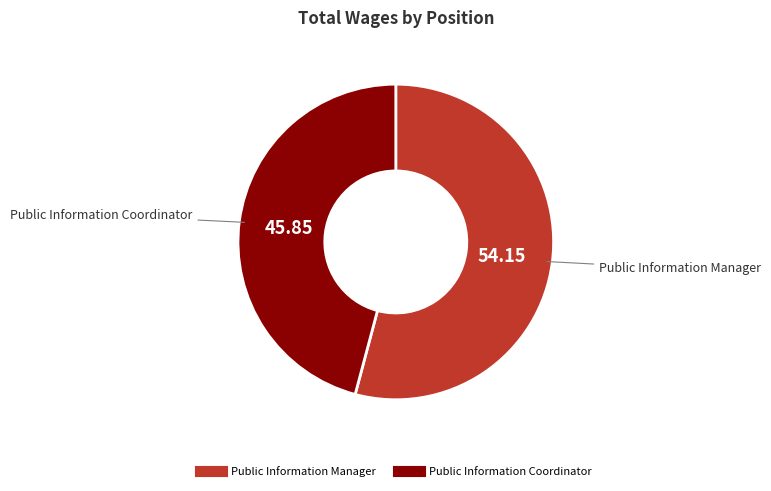

Is it true that Public Information Manager is 41% of the pie?

False